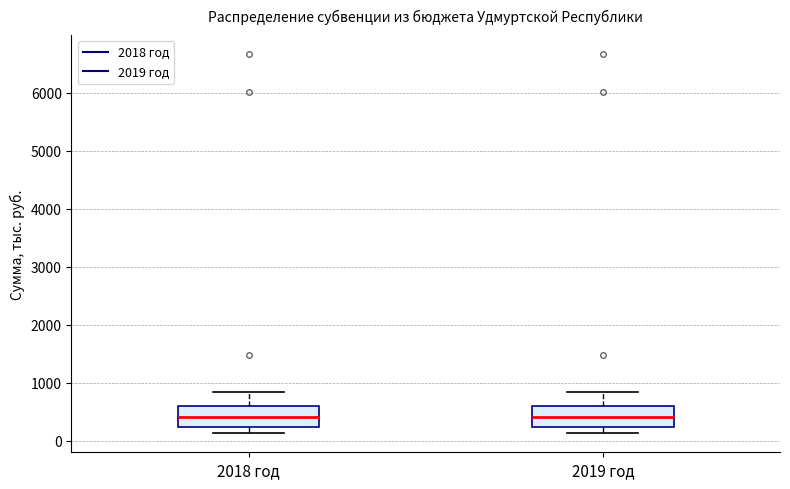

Where is the upper edge of the box for 2018 год on the y-axis? The values are not printed on the chart, so give them approximately, as read against the axis.

600